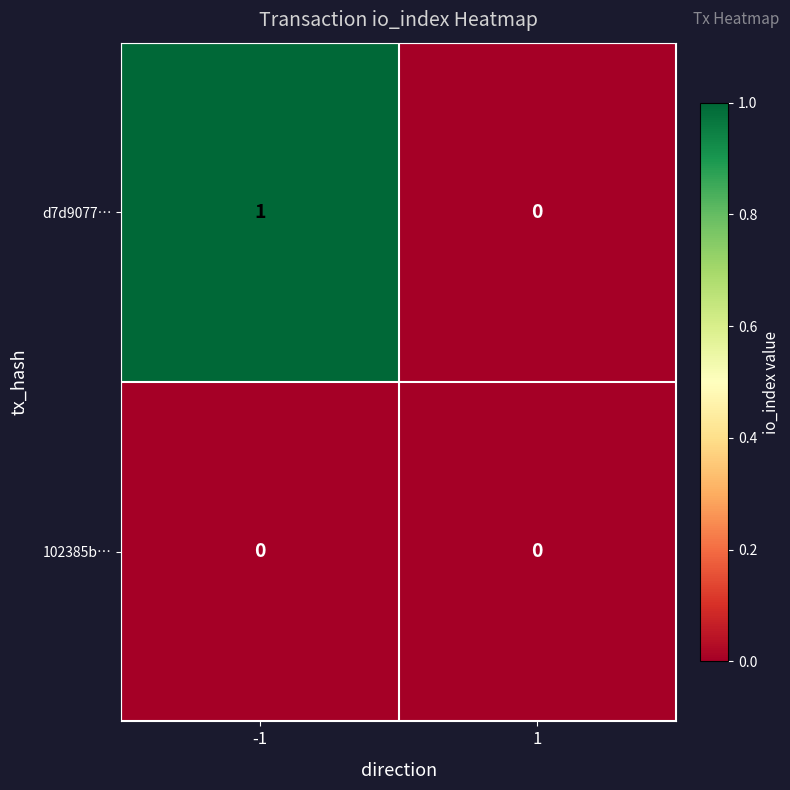

Reading right to left, what are all the values shown in this chart?

d7d9077…: 0	1
102385b…: 0	0